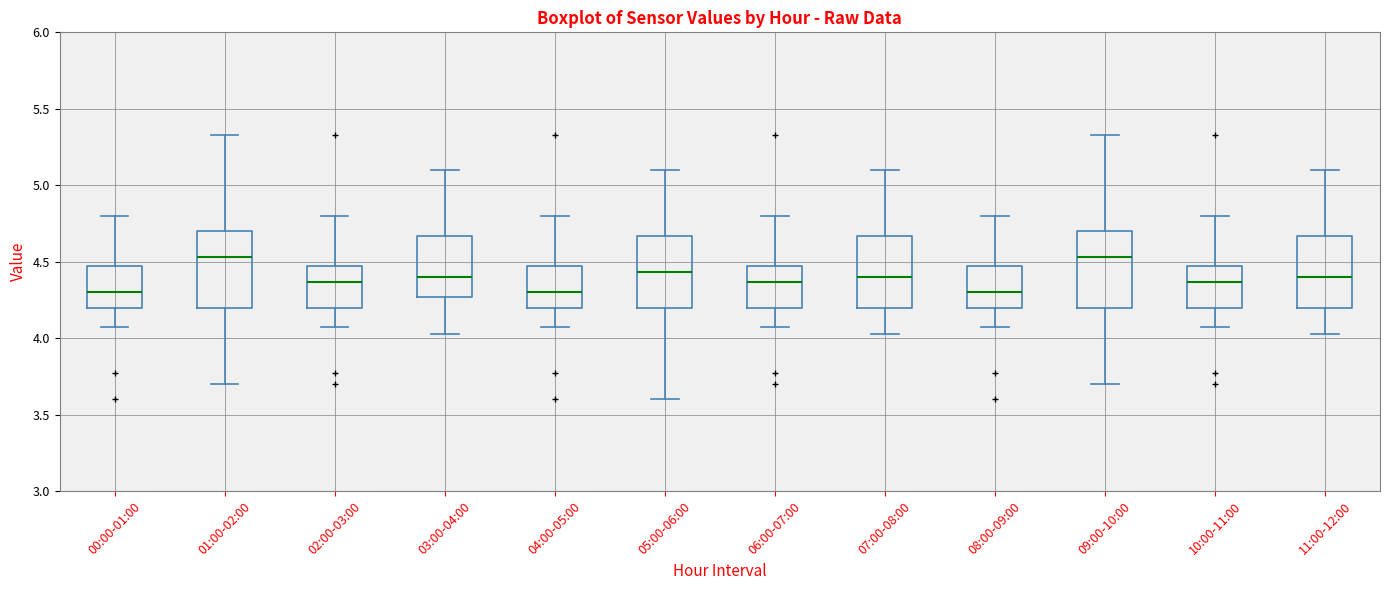

Reading left to right, transcribe this box plot: for each box, give where its median line is, the range the box spans, and where its two whiskers end, as read against the y-axis. The values are not printed on the chart, so give them approximately, as read against the axis.

00:00-01:00: median 4.30, box 4.20 to 4.45, whiskers 4.05 to 4.80
01:00-02:00: median 4.55, box 4.20 to 4.70, whiskers 3.70 to 5.35
02:00-03:00: median 4.35, box 4.20 to 4.45, whiskers 4.05 to 4.80
03:00-04:00: median 4.40, box 4.25 to 4.65, whiskers 4.05 to 5.10
04:00-05:00: median 4.30, box 4.20 to 4.45, whiskers 4.05 to 4.80
05:00-06:00: median 4.45, box 4.20 to 4.65, whiskers 3.60 to 5.10
06:00-07:00: median 4.35, box 4.20 to 4.45, whiskers 4.05 to 4.80
07:00-08:00: median 4.40, box 4.20 to 4.65, whiskers 4.05 to 5.10
08:00-09:00: median 4.30, box 4.20 to 4.45, whiskers 4.05 to 4.80
09:00-10:00: median 4.55, box 4.20 to 4.70, whiskers 3.70 to 5.35
10:00-11:00: median 4.35, box 4.20 to 4.45, whiskers 4.05 to 4.80
11:00-12:00: median 4.40, box 4.20 to 4.65, whiskers 4.05 to 5.10